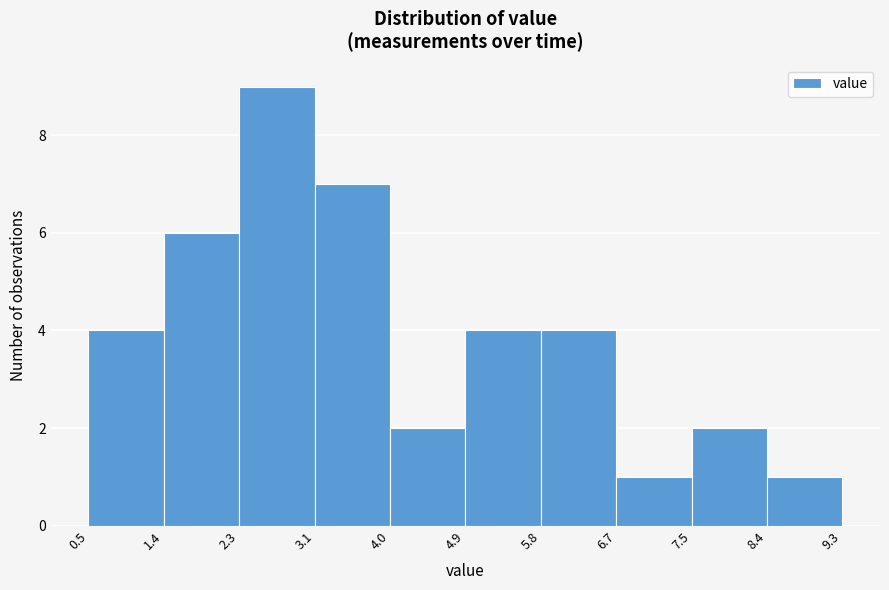

Reading left to right, transcribe this chart: for each bar, give the range it covers on the x-axis and its height. The values are not printed on the chart, so give them approximately, as read against the axis.

0.5 to 1.4: 4
1.4 to 2.3: 6
2.3 to 3.1: 9
3.1 to 4.0: 7
4.0 to 4.9: 2
4.9 to 5.8: 4
5.8 to 6.7: 4
6.7 to 7.5: 1
7.5 to 8.4: 2
8.4 to 9.3: 1